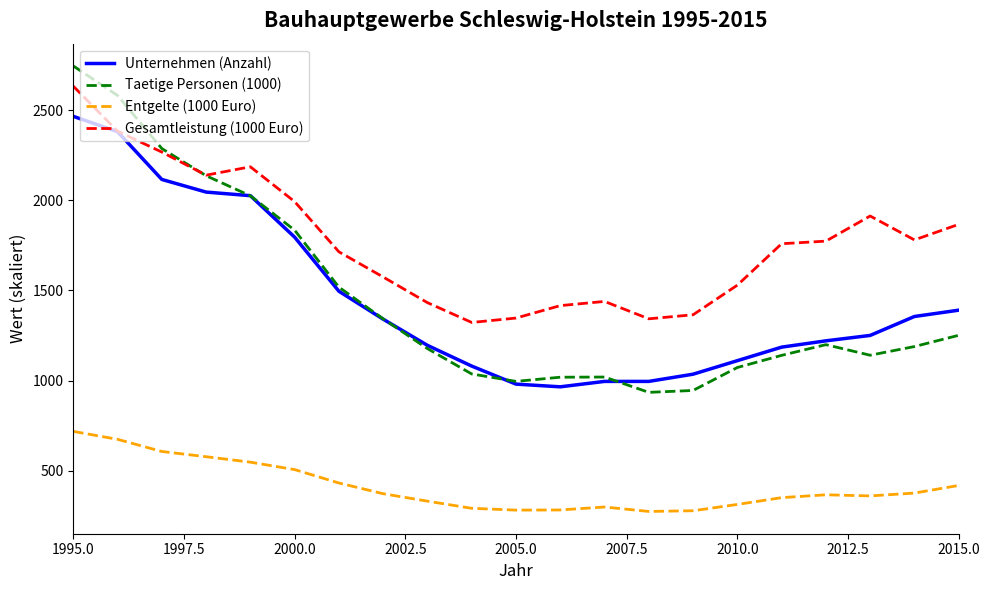

Which series has the largest range (max minus min)?

Taetige Personen (1000)